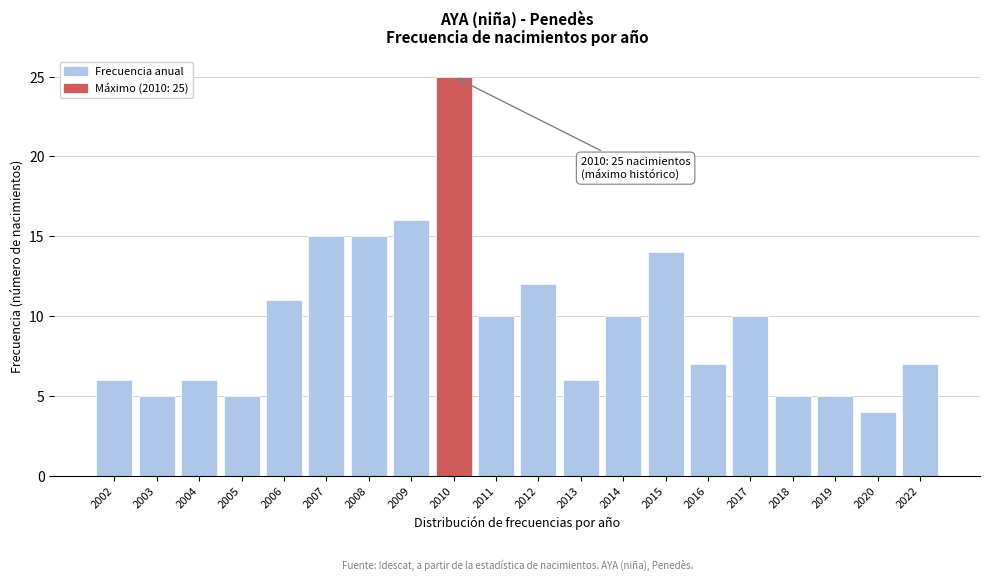

Reading right to left, transcribe all the data shown in this chart.

2022=7	2020=4	2019=5	2018=5	2017=10	2016=7	2015=14	2014=10	2013=6	2012=12	2011=10	2010=25	2009=16	2008=15	2007=15	2006=11	2005=5	2004=6	2003=5	2002=6